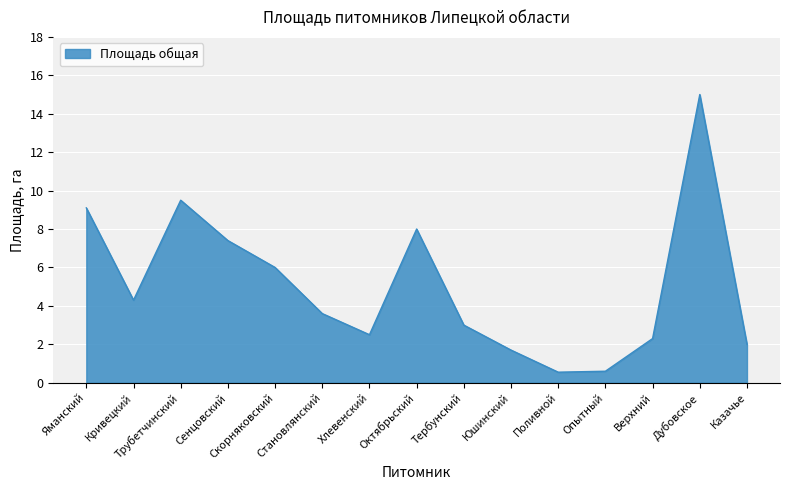

Reading left to right, transcribe all the data shown in this chart.

9.1	4.3	9.5	7.4	6.0	3.6	2.5	8.0	3.0	1.7	0.6	0.6	2.3	15.0	2.0